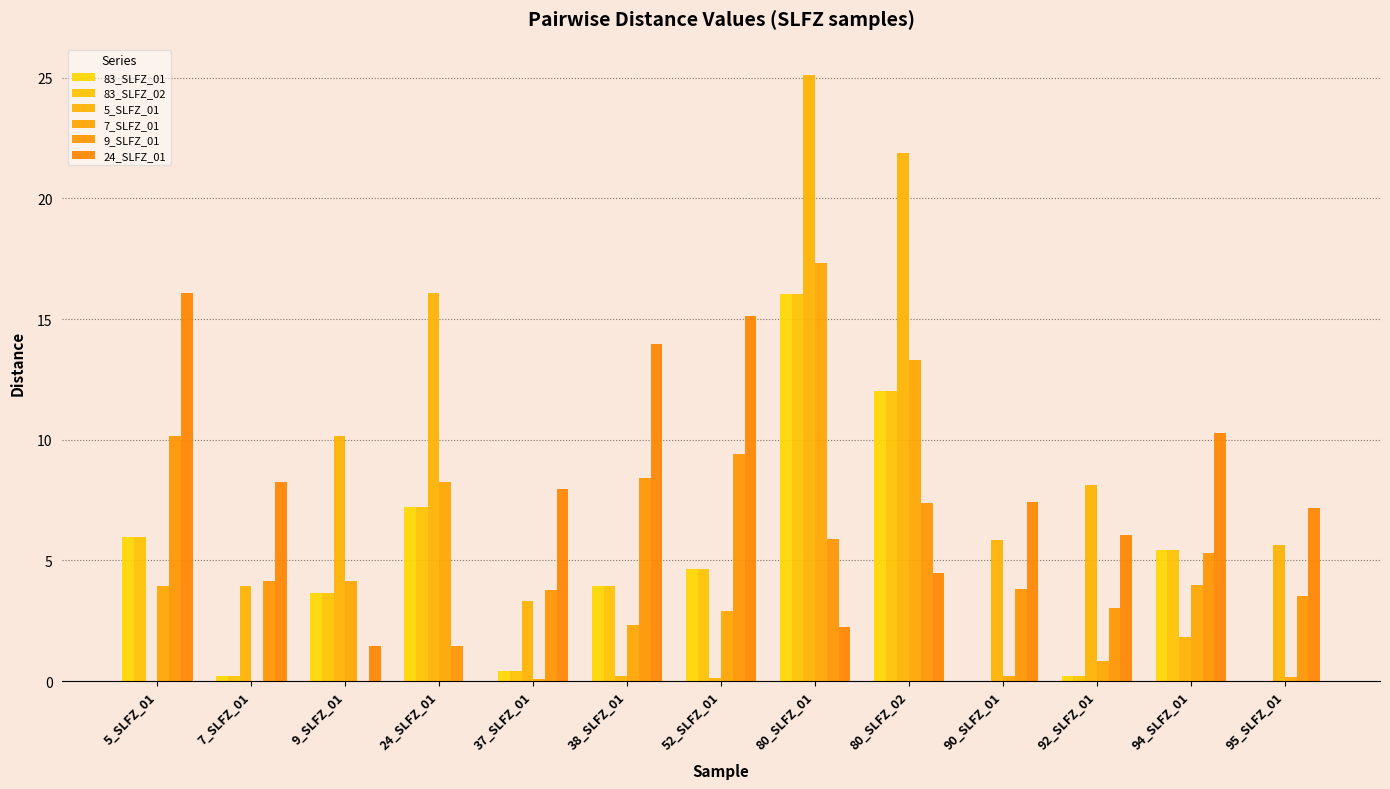

What is the average value of the 7_SLFZ_01 series?

4.4